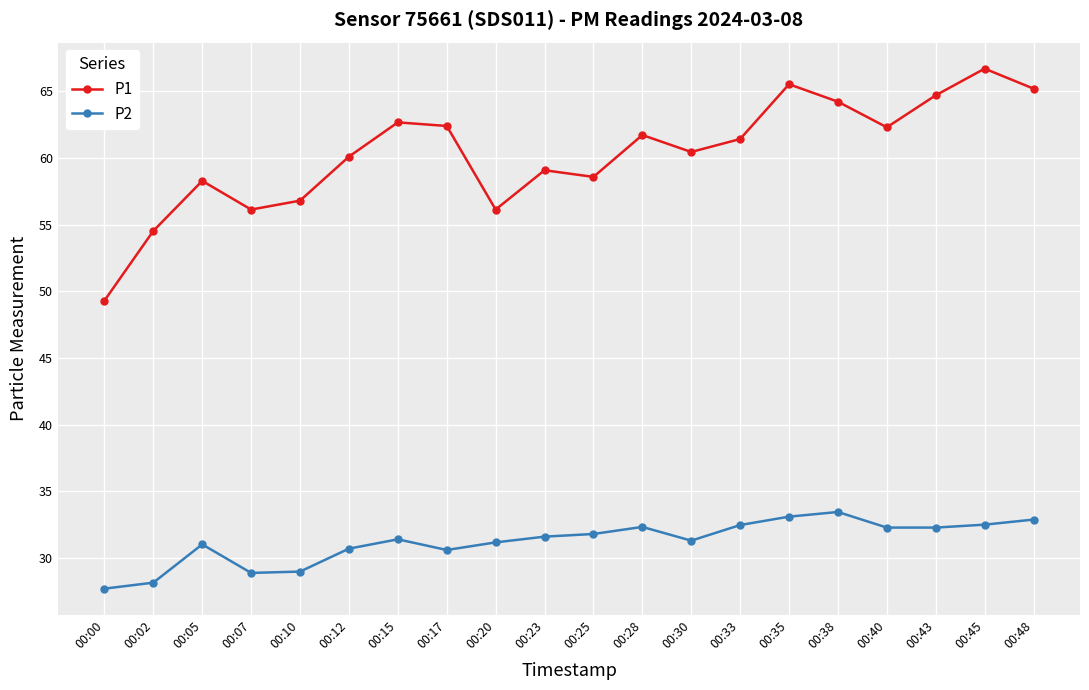

What is the maximum value for P2?

33.5